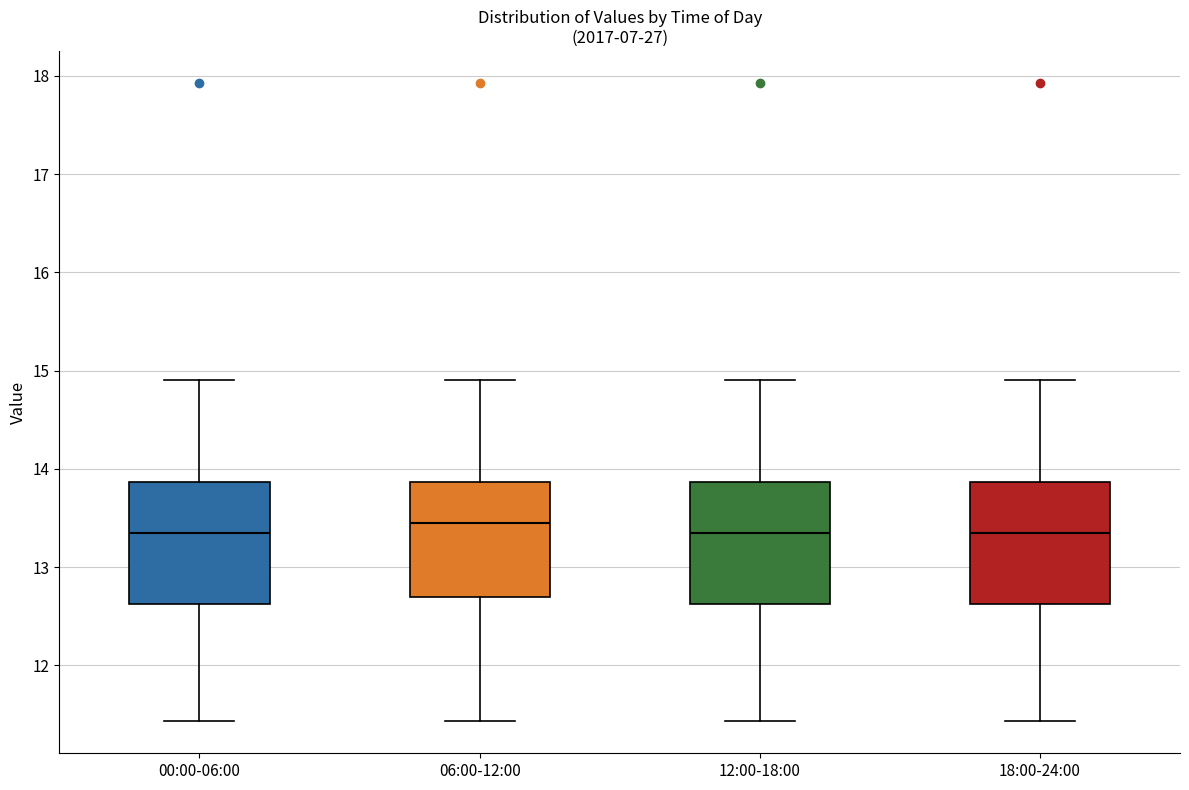

Reading left to right, read every box against the y-axis: the position of its median line, the range the box covers, and the ends of its whiskers. The values are not printed on the chart, so give them approximately, as read against the axis.

00:00-06:00: median 13.4, box 12.6 to 13.9, whiskers 11.4 to 14.9
06:00-12:00: median 13.5, box 12.7 to 13.9, whiskers 11.4 to 14.9
12:00-18:00: median 13.4, box 12.6 to 13.9, whiskers 11.4 to 14.9
18:00-24:00: median 13.4, box 12.6 to 13.9, whiskers 11.4 to 14.9